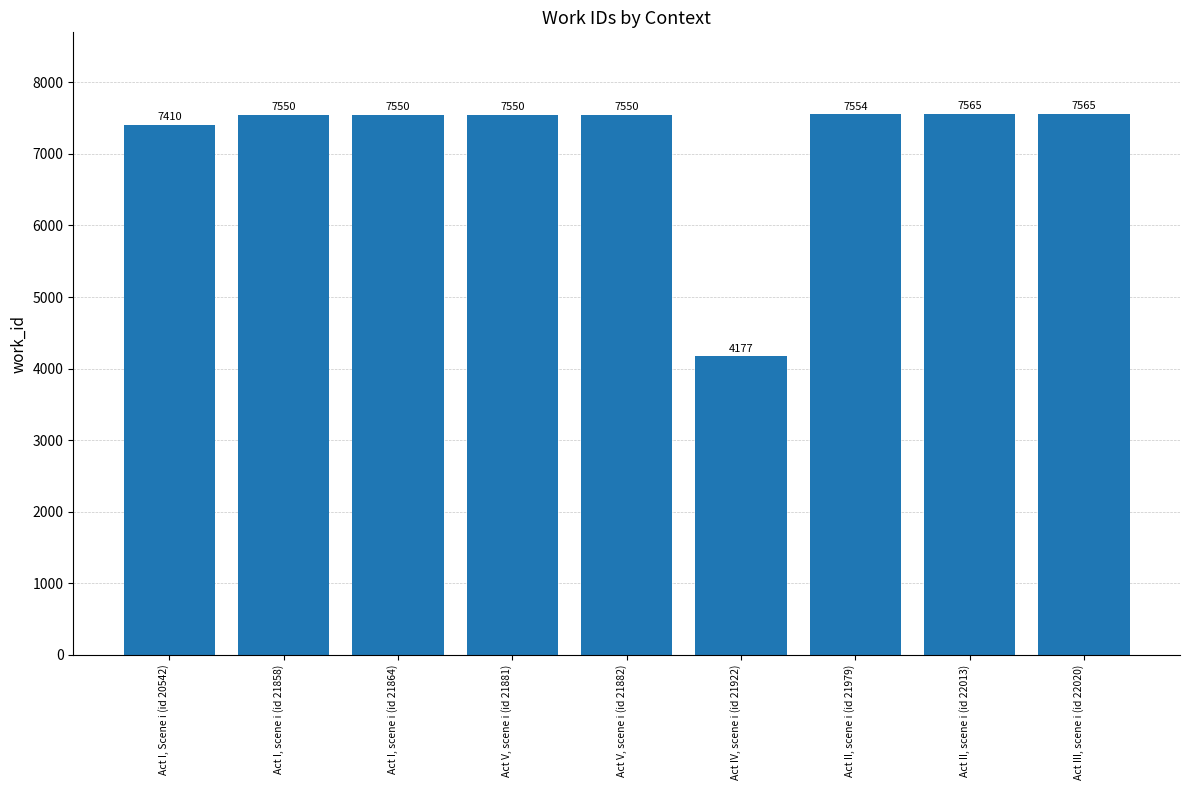

What is the difference between the second highest and second lowest values?

155